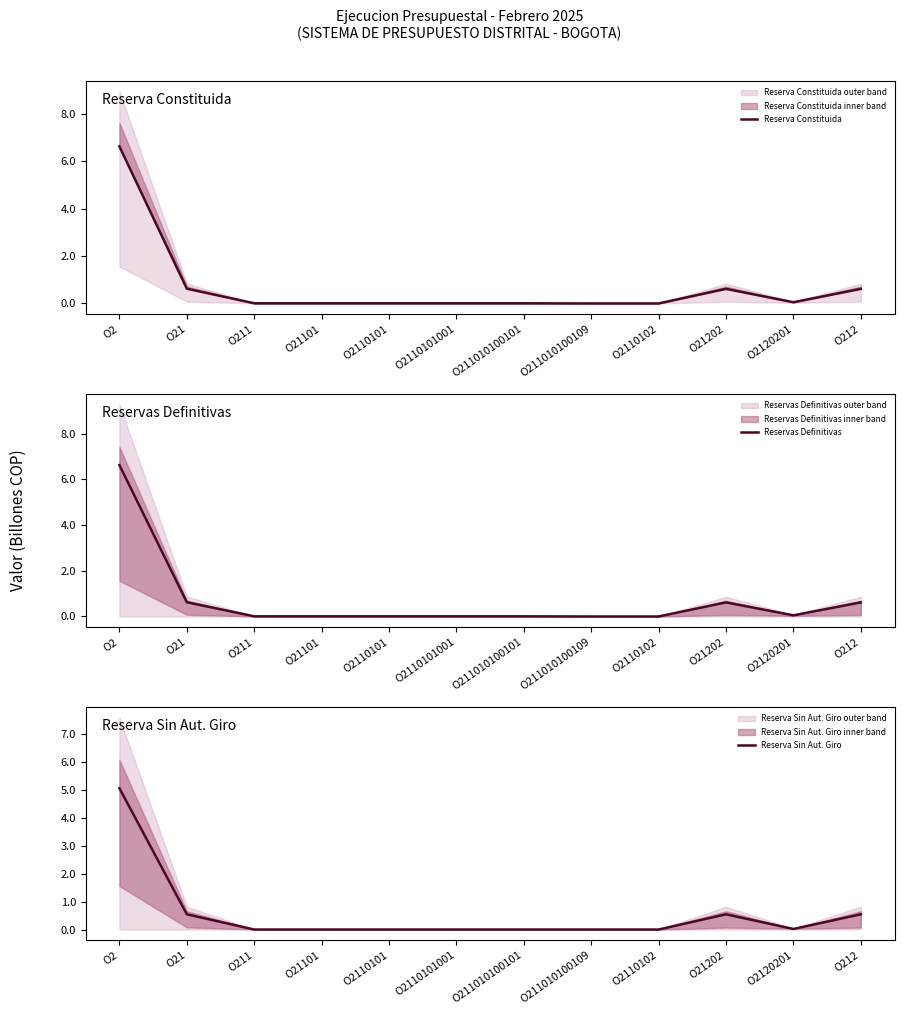

How many data points in Reserva Sin Aut. Giro are above 0?

11